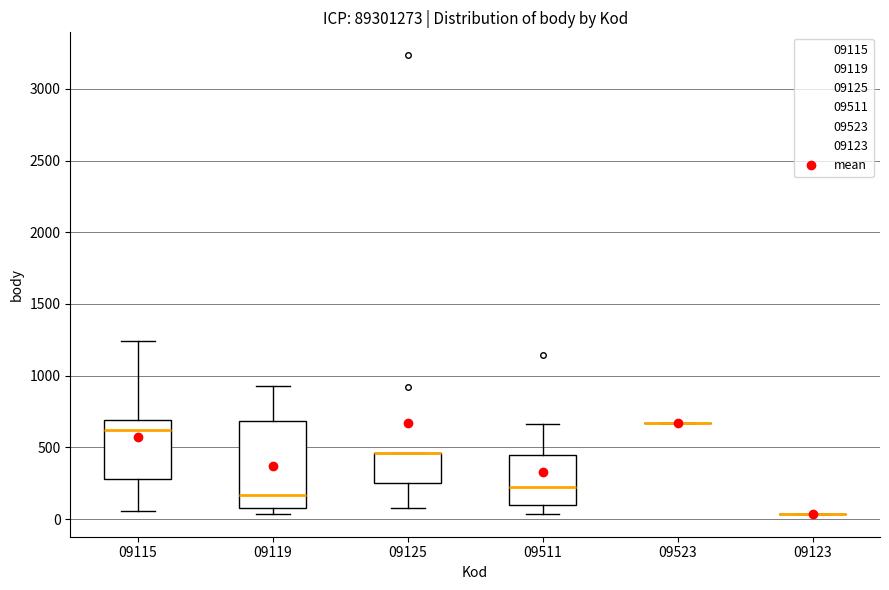

Reading left to right, transcribe this box plot: for each box, give where its median line is, the range the box spans, and where its two whiskers end, as read against the y-axis. The values are not printed on the chart, so give them approximately, as read against the axis.

09115: median 600, box 300 to 700, whiskers 50 to 1250
09119: median 150, box 50 to 700, whiskers 50 (just below the box's lower edge) to 950
09125: median 450 (drawn on the box's upper edge), box 250 to 450, whiskers 100 to 450
09511: median 200, box 100 to 450, whiskers 50 to 650
09523: box collapsed to a line at 650, whiskers 650 to 650
09123: box collapsed to a line at 50, whiskers 50 to 50